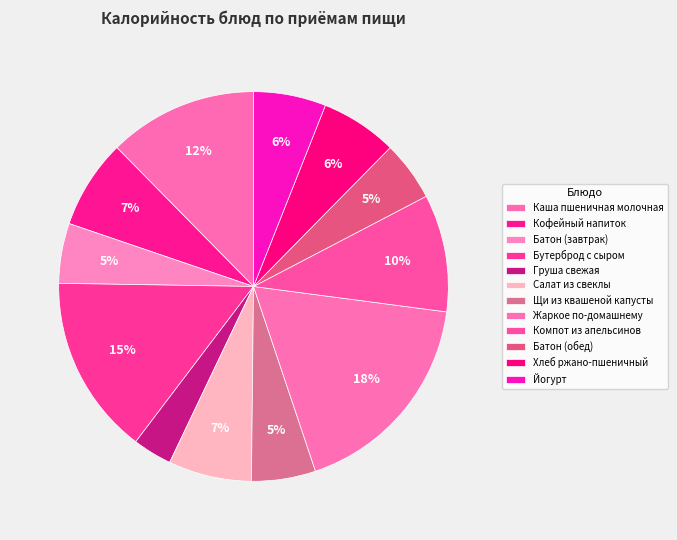

To the nearest percent, what percentage of the pie is Бутерброд с сыром?

15%